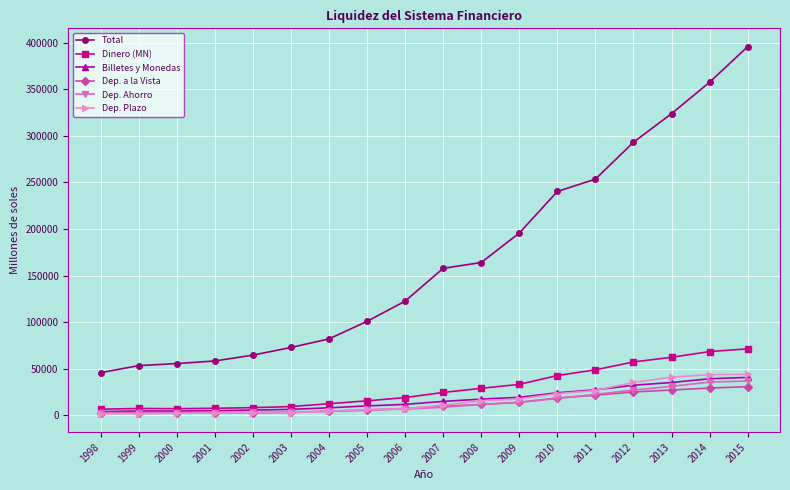

How many data points in Dep. Ahorro are less than 8533?

9